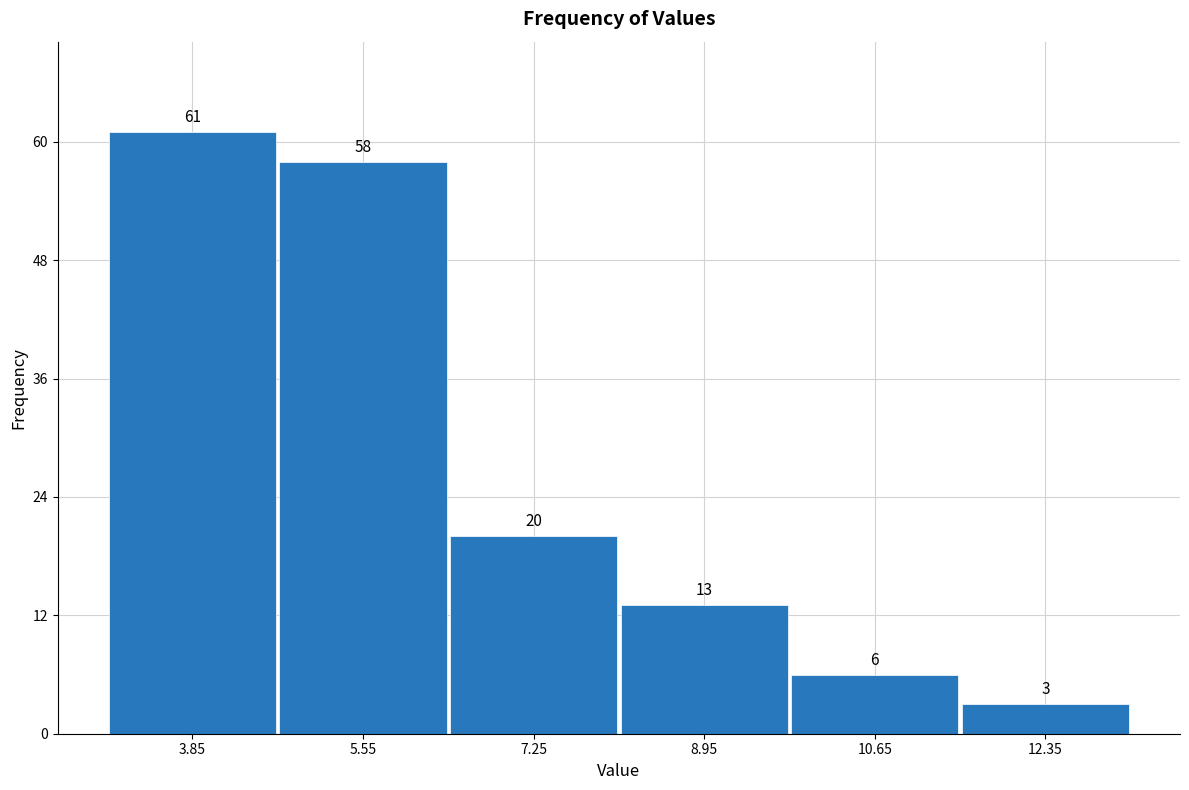

Reading left to right, list every bar in this chart as the range it spans on the x-axis followed by its height. The bar edges are not printed on the chart, so give them approximately, as read against the axis.

3.0 to 4.7: 61
4.7 to 6.4: 58
6.4 to 8.1: 20
8.1 to 9.8: 13
9.8 to 11.5: 6
11.5 to 13.2: 3